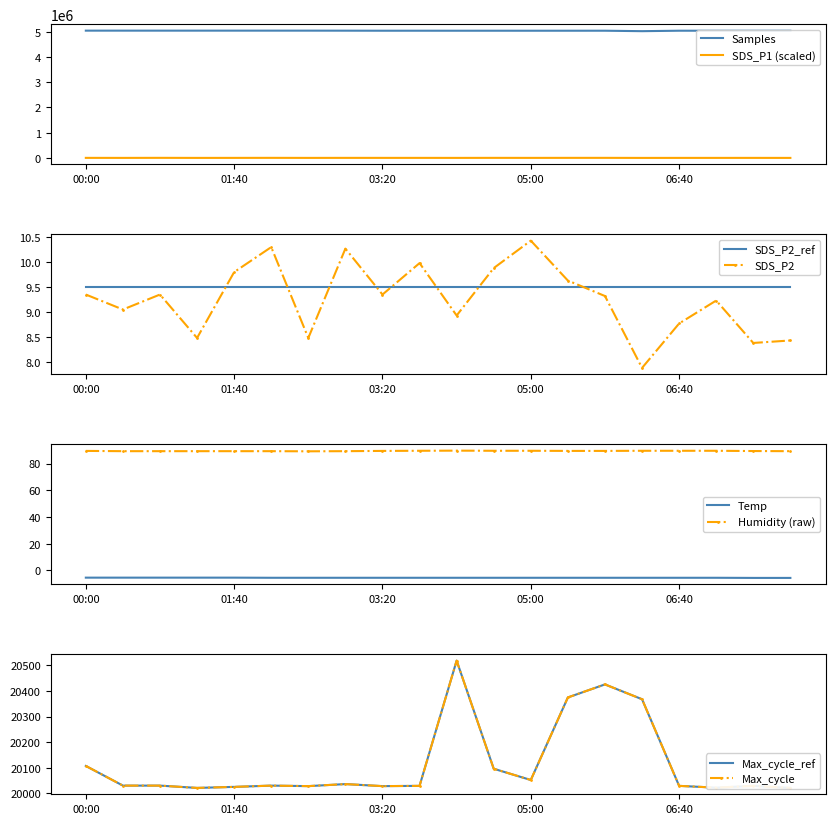

Reading left to right, extract all data points from this chart.

SDS_P1: 5004.0	3880.0	6070.0	3640.0	4410.0	5634.0	3854.0	4850.0	4566.0	4676.0	3826.0	5276.0	4370.0	5284.0	5530.0	3164.0	3816.0	3966.0	4240.0	3554.0
SDS_P2: 9.3	9.1	9.3	8.5	9.8	10.3	8.5	10.3	9.3	10.0	8.9	9.9	10.4	9.6	9.3	7.9	8.8	9.2	8.4	8.4
Temp: -5.4	-5.4	-5.4	-5.4	-5.4	-5.5	-5.5	-5.5	-5.5	-5.5	-5.5	-5.5	-5.5	-5.5	-5.5	-5.5	-5.5	-5.5	-5.6	-5.6
Humidity: 89.5	89.3	89.3	89.3	89.3	89.3	89.2	89.3	89.5	89.6	89.7	89.6	89.6	89.5	89.5	89.6	89.6	89.6	89.4	89.3
Max_cycle: 20107.0	20030.0	20030.0	20021.0	20025.0	20030.0	20028.0	20036.0	20028.0	20029.0	20519.0	20096.0	20052.0	20375.0	20426.0	20368.0	20029.0	20022.0	20029.0	20021.0
Samples: 5038429.0	5038278.0	5038330.0	5038322.0	5038462.0	5038383.0	5038453.0	5037070.0	5035141.0	5035449.0	5034996.0	5035227.0	5034956.0	5035165.0	5035499.0	5017484.0	5035615.0	5034910.0	5034809.0	5034795.0